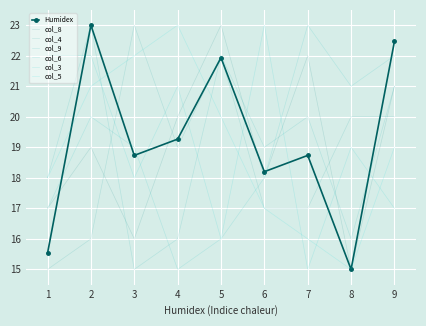

The value of col_8 at 6 is 24. True or false?

False